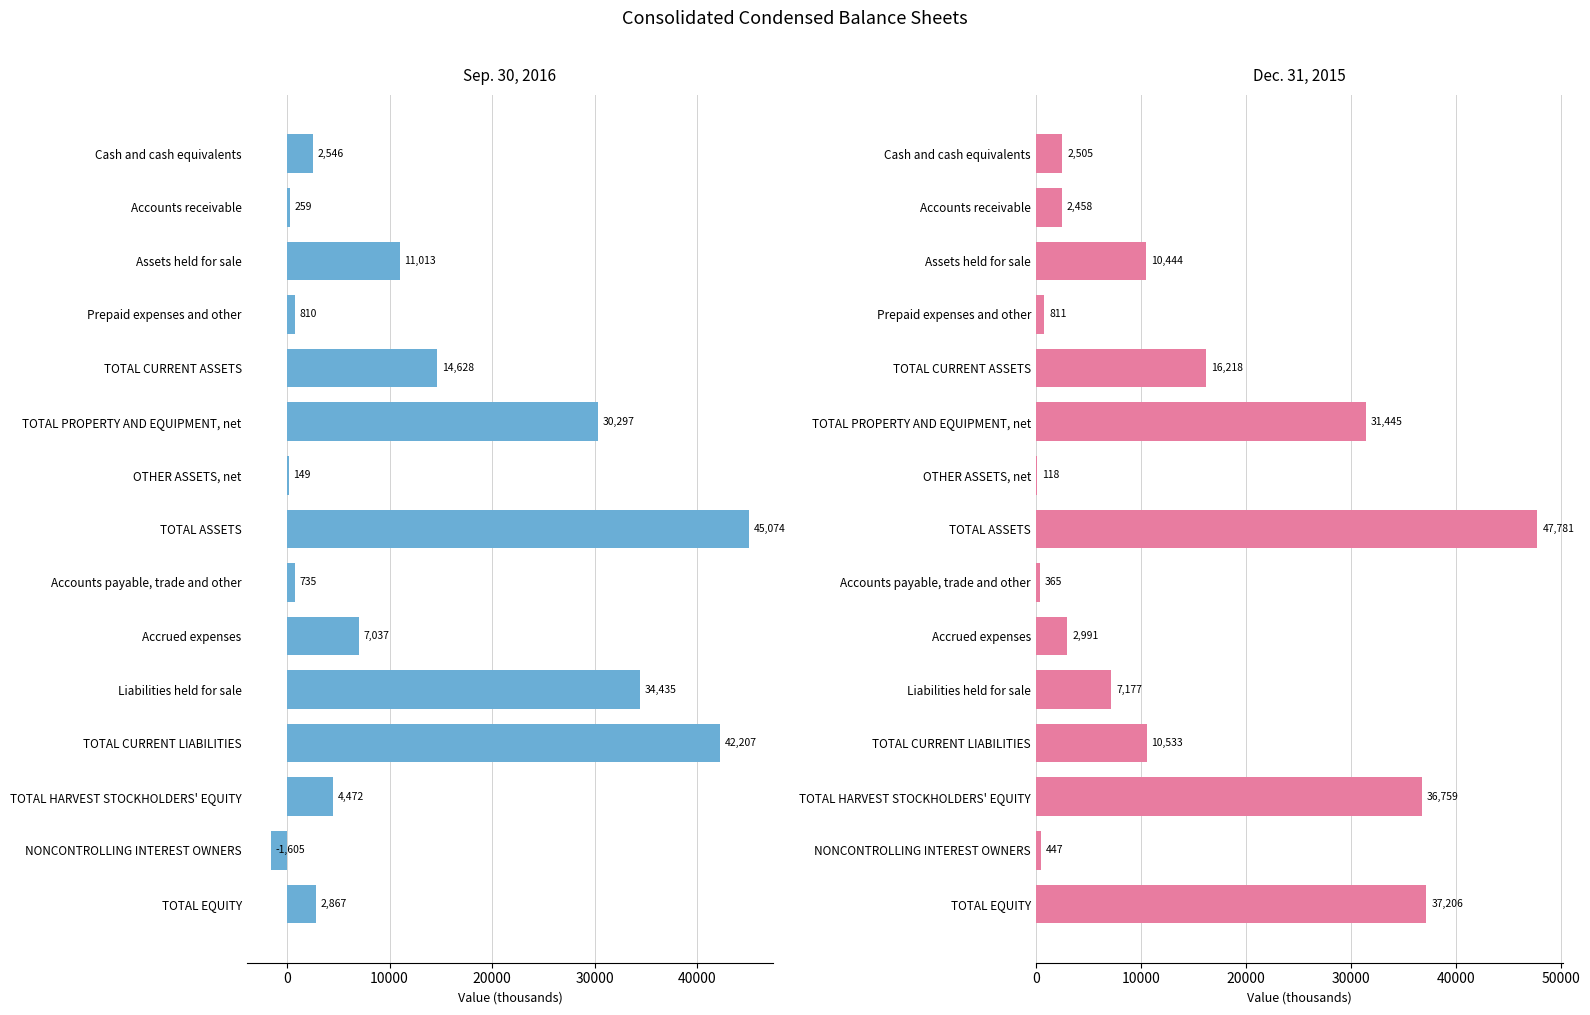

List the series in order of their overall mean, lowest first.

Sep. 30, 2016, Dec. 31, 2015